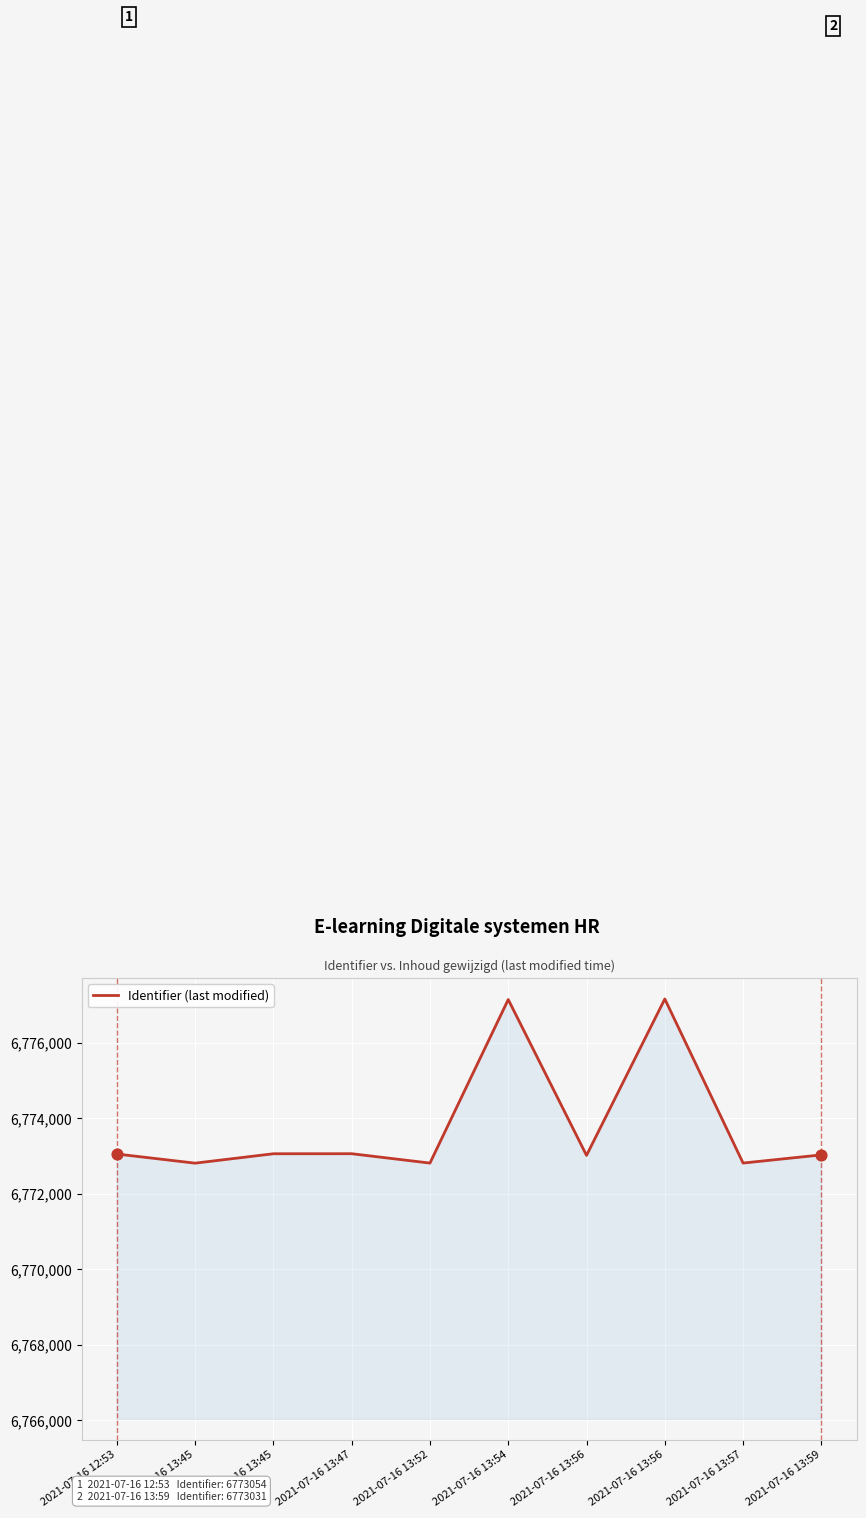

Between 2021-07-16 13:57 and 2021-07-16 13:56, which is larger?

2021-07-16 13:56